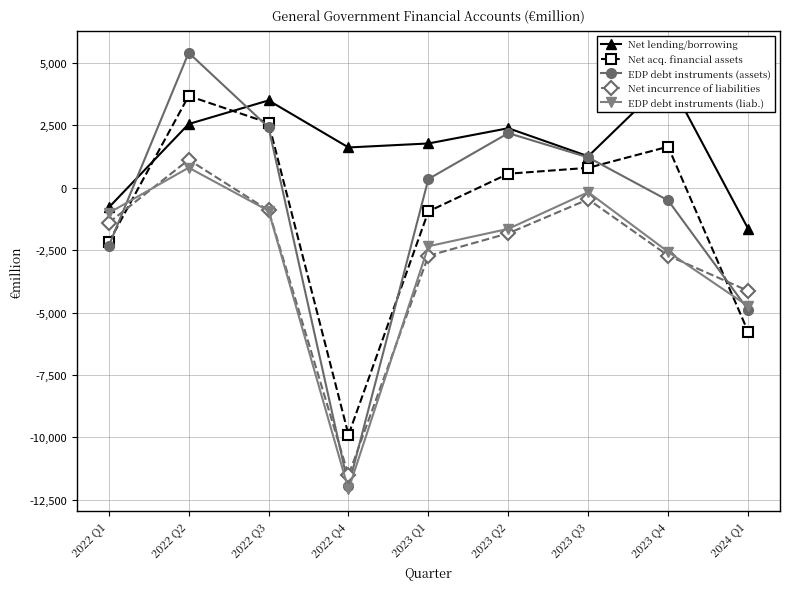

In Net lending/borrowing, how many points are higher than both neighbors (excluding endpoints)?

3